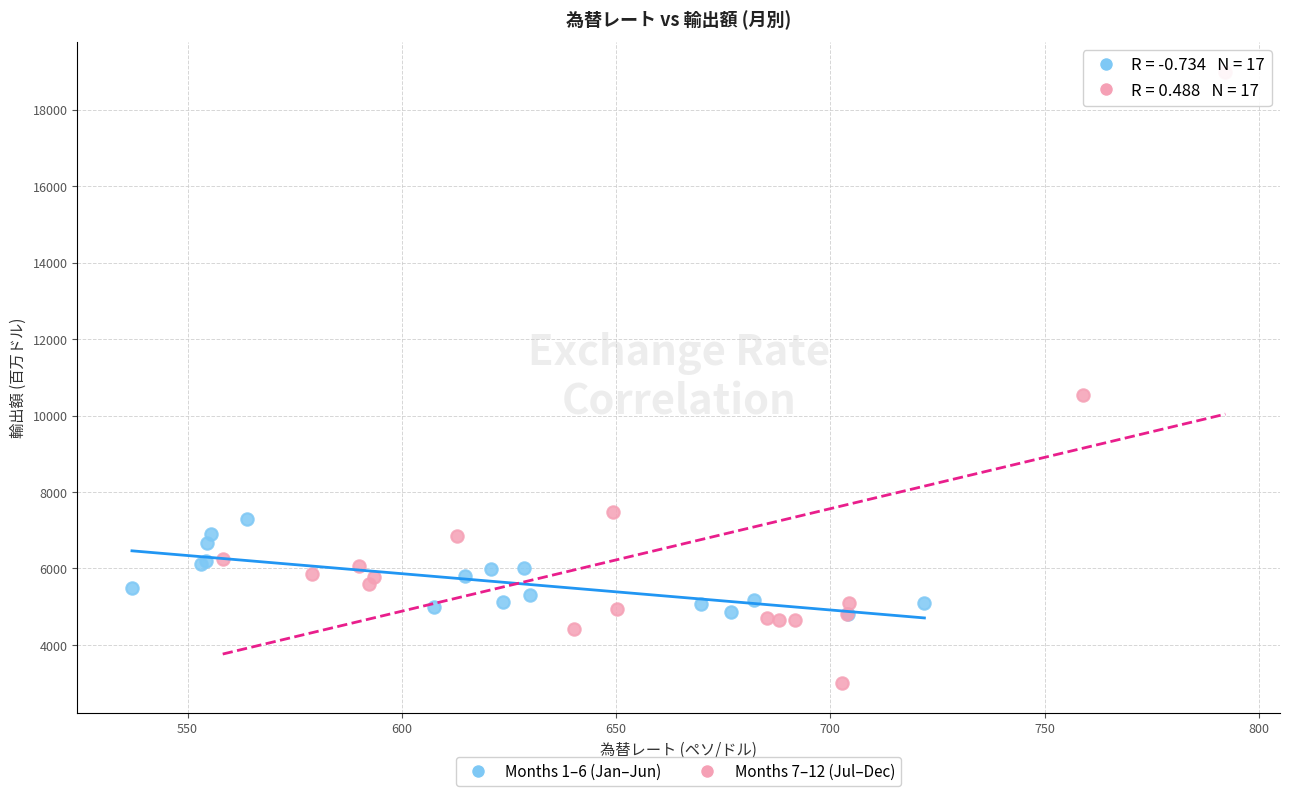

Which series contains the lowest Y value?

Months 7–12 (Jul–Dec)